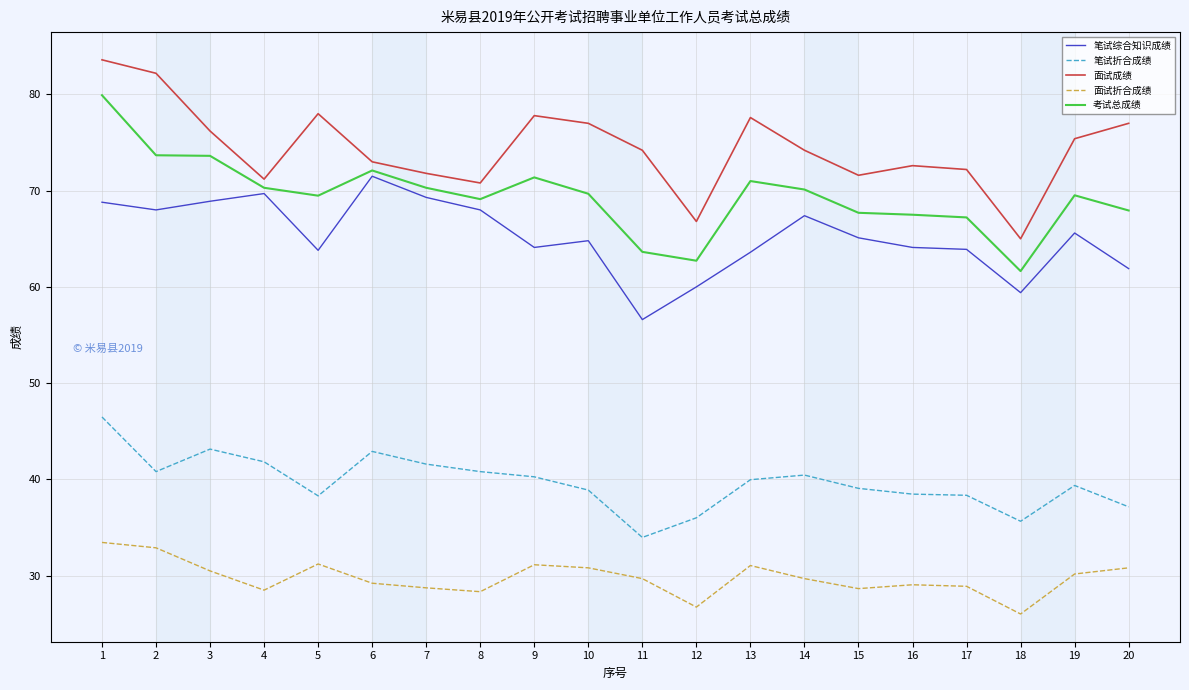

What is the minimum value for 面试折合成绩?

26.0